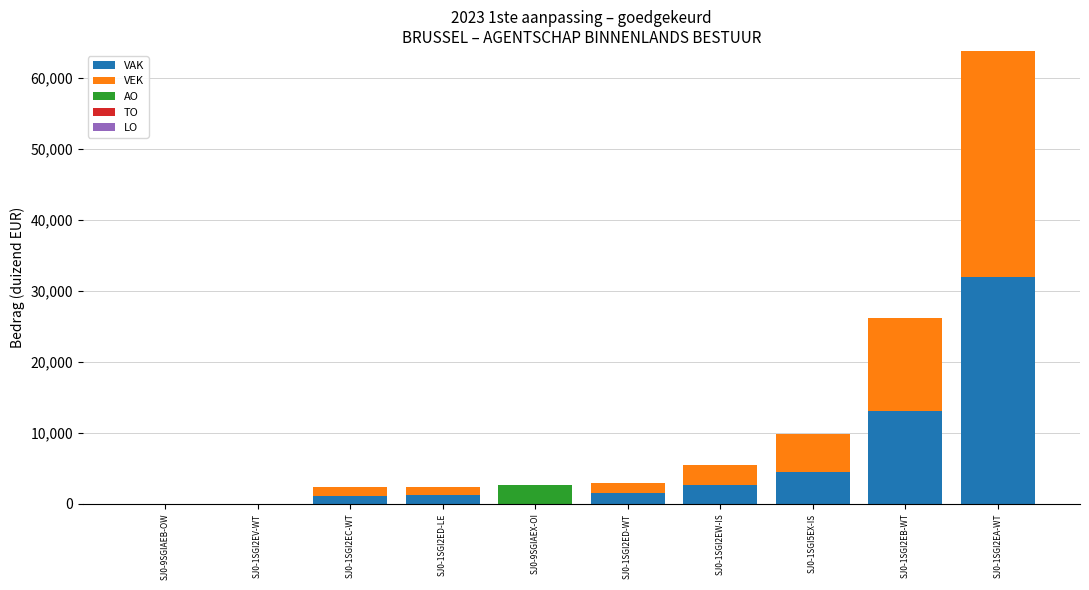

At which category is the sum across all series the highest?

SJ0-1SGI2EA-WT